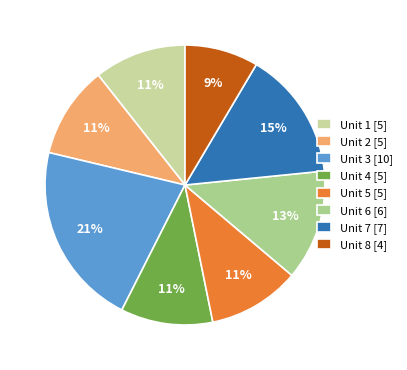

Is there a majority slice in this chart?

No